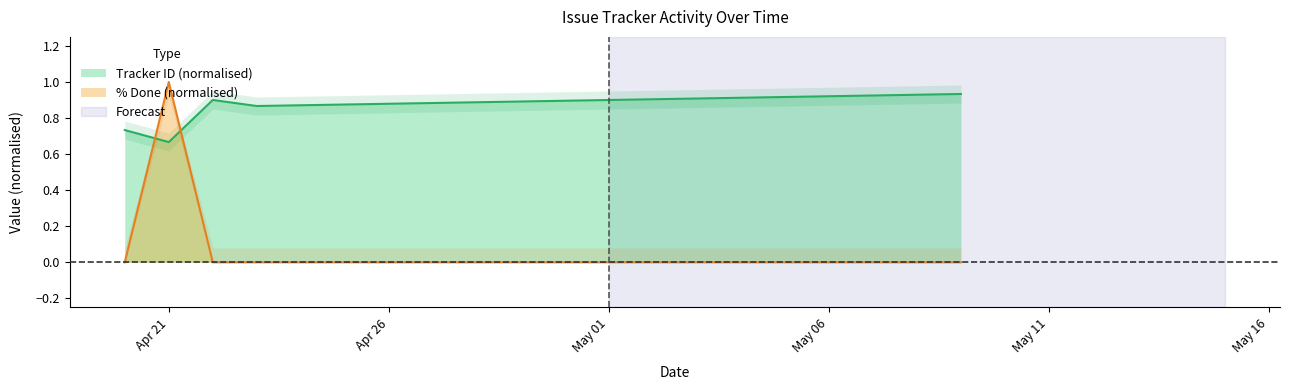

Which series has the widest spread of values?

% Done